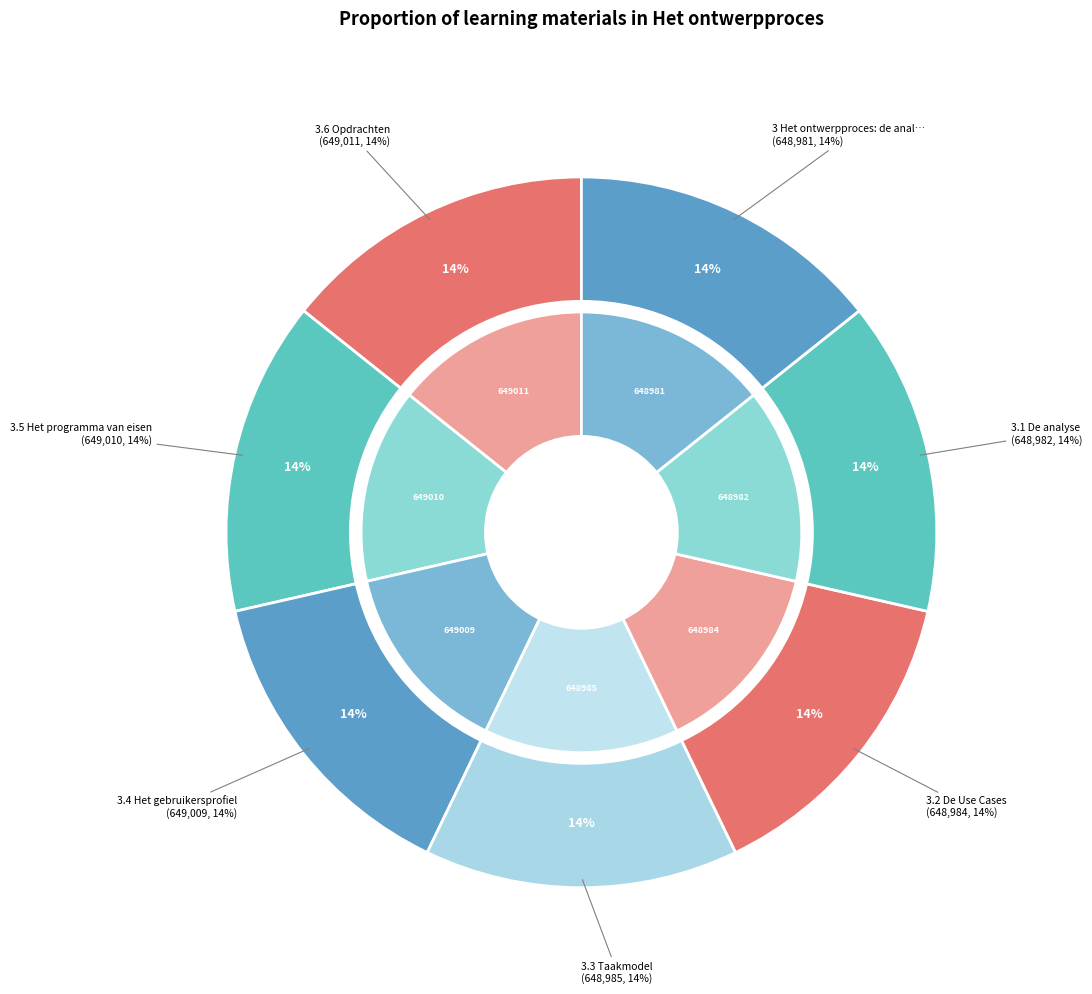

What is the change in value from 3.1 De analyse to 3.5 Het programma van eisen?

+28